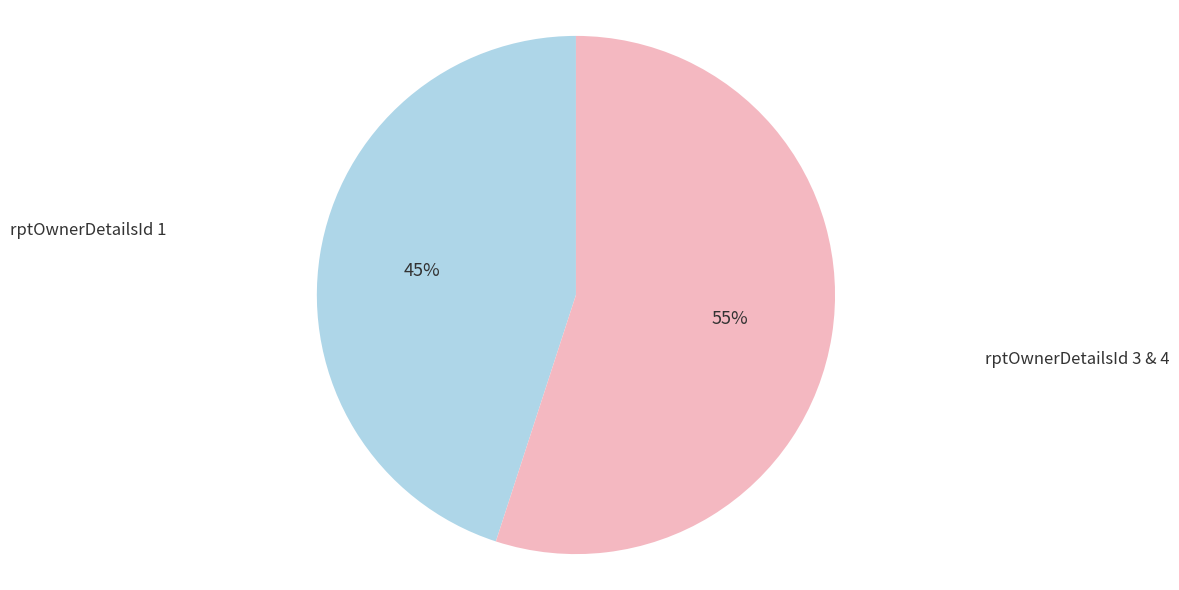

What percentage is the rptOwnerDetailsId 1 slice, to the nearest percent?

45%